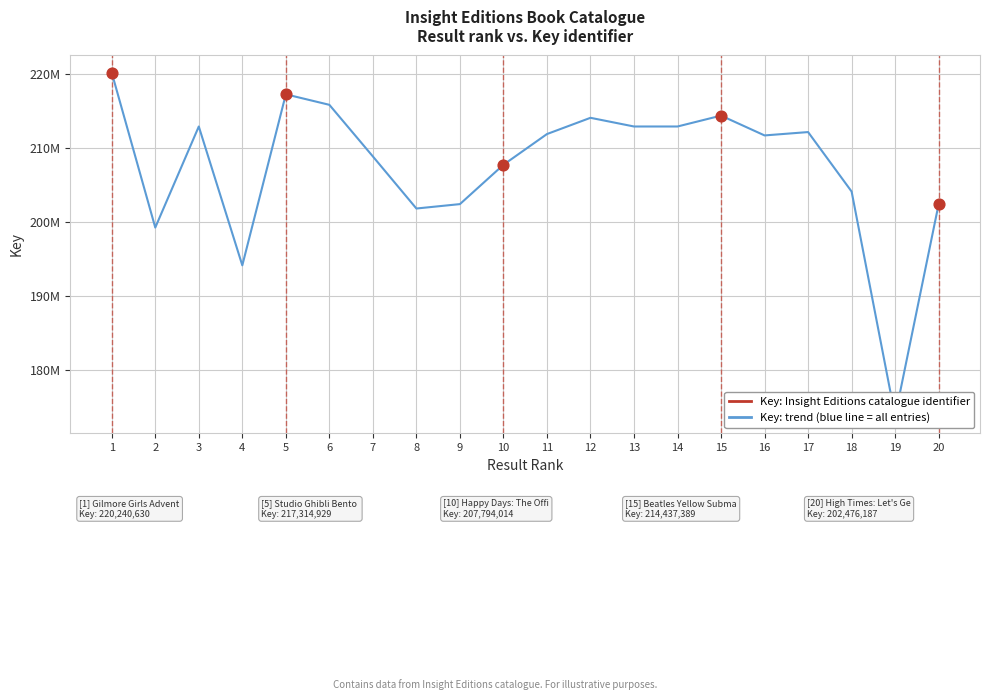

What is the ratio of the value at 11 to the value at 16?

1.0